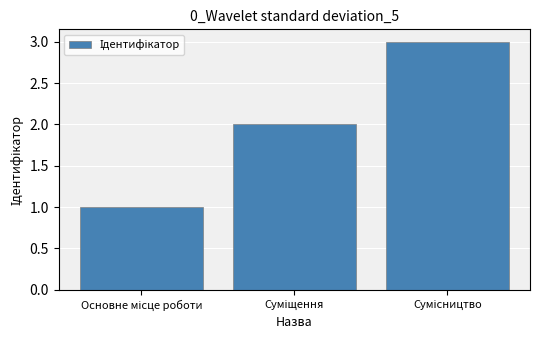

What is the maximum value shown in the chart?

3